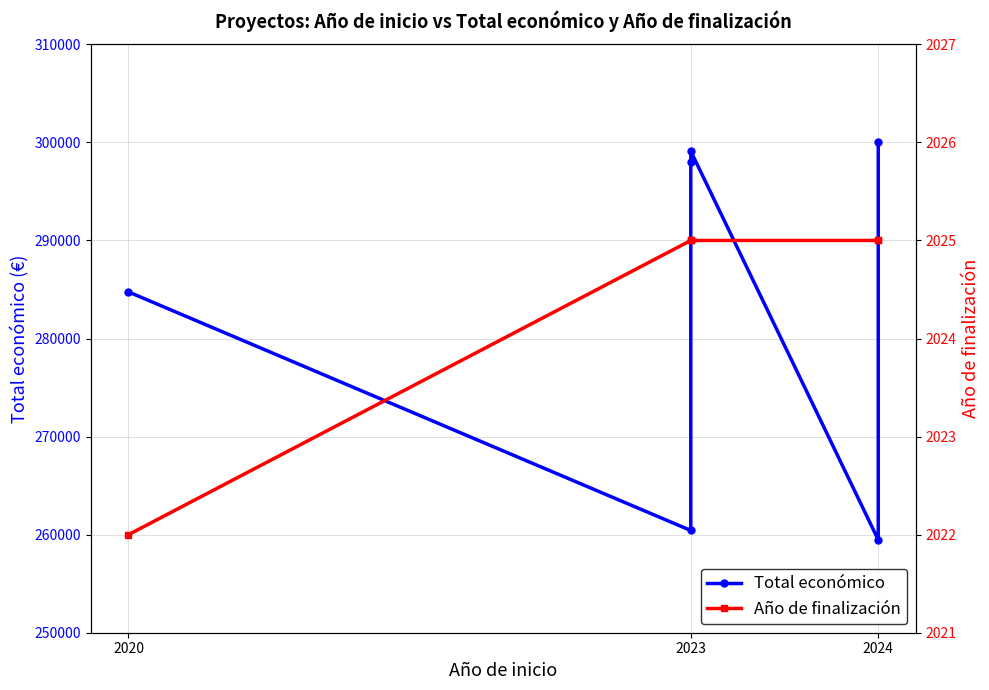

Is this an area chart (filled region under the line)?

No